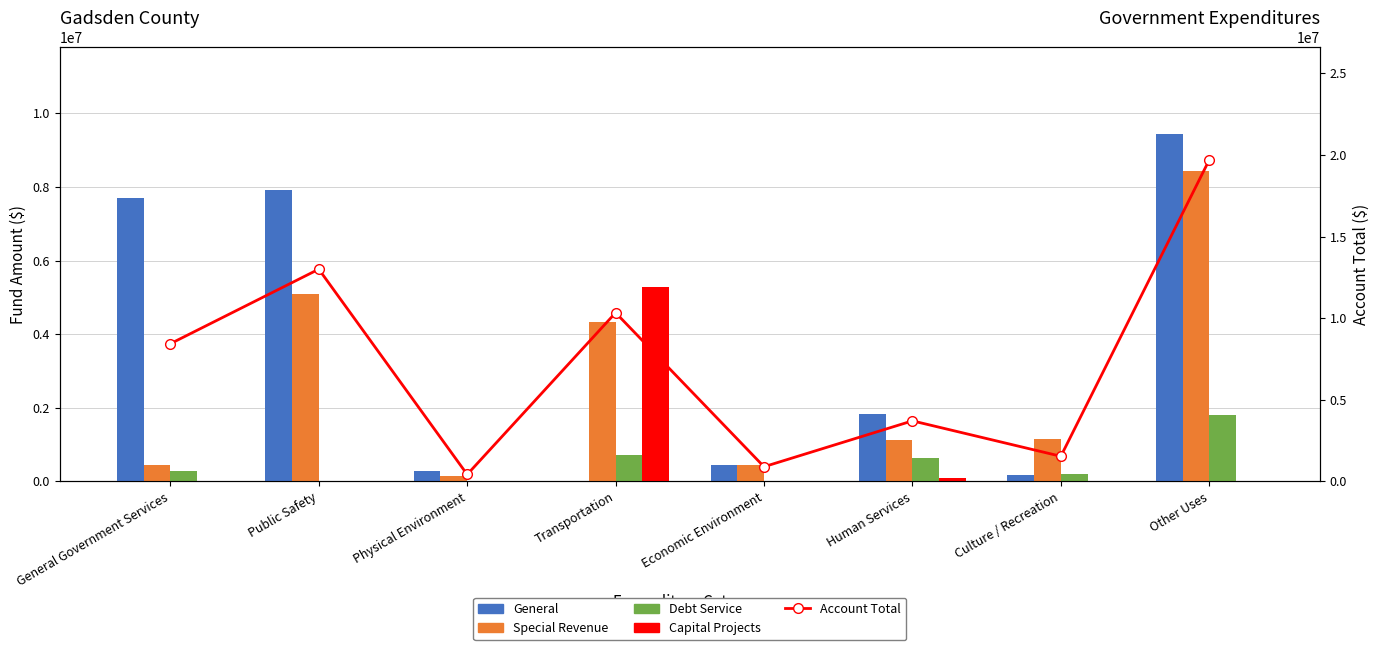

Where is Debt Service nearest to the value 907584?

Transportation